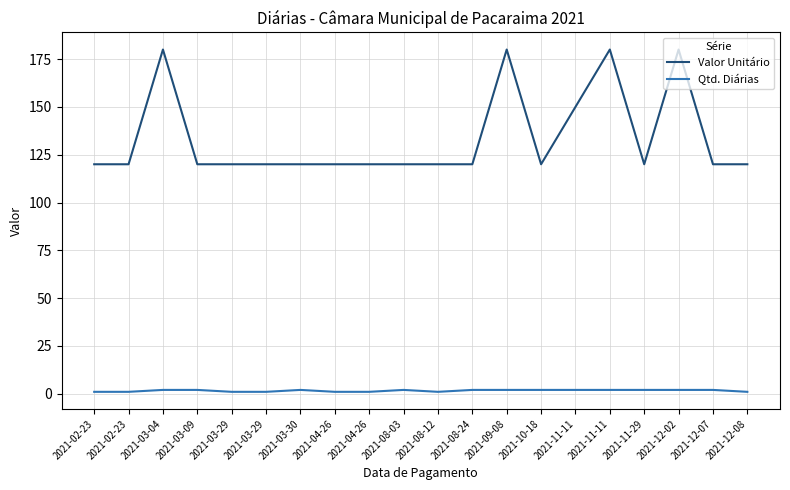

True or false: Qtd. Diárias has a value of 1 at 2021-11-11.

False